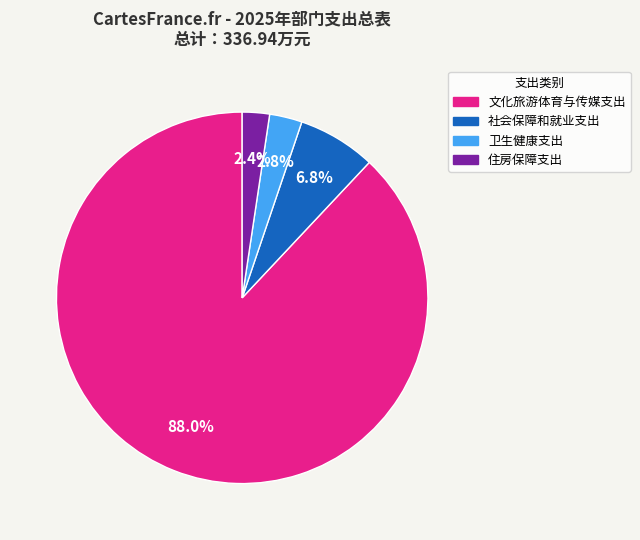

How many segments does this pie chart have?

4